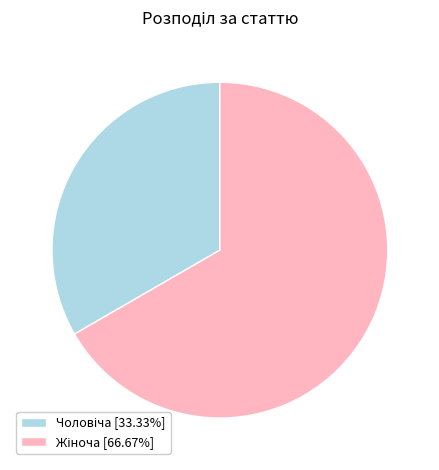

Does any single category account for the majority?

Yes